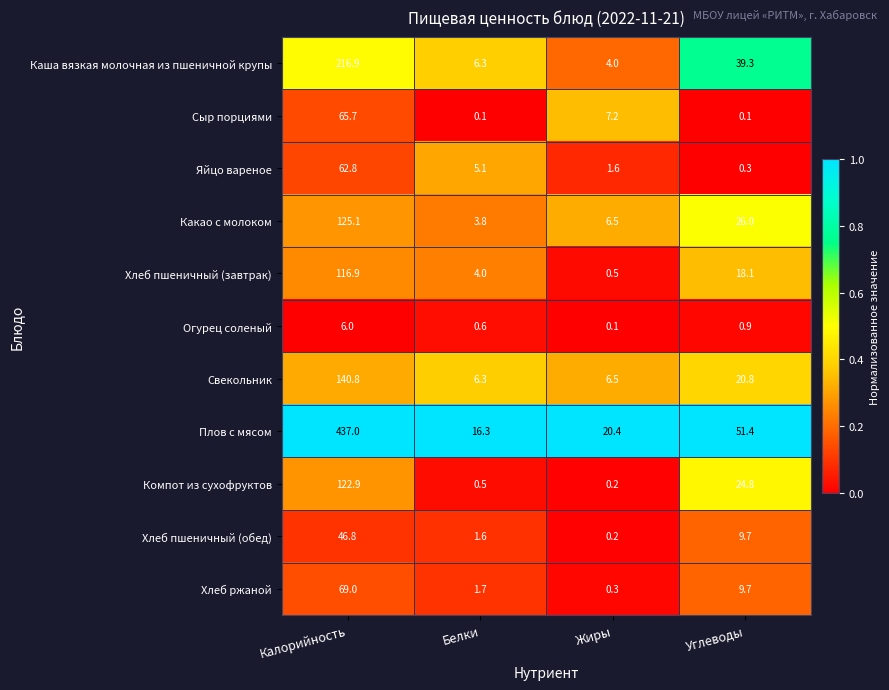

What is the difference between the second highest and minimum values in the Свекольник series?

14.5